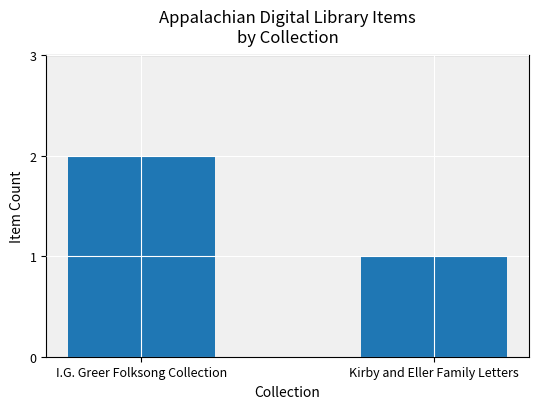

What is the minimum value shown in the chart?

1